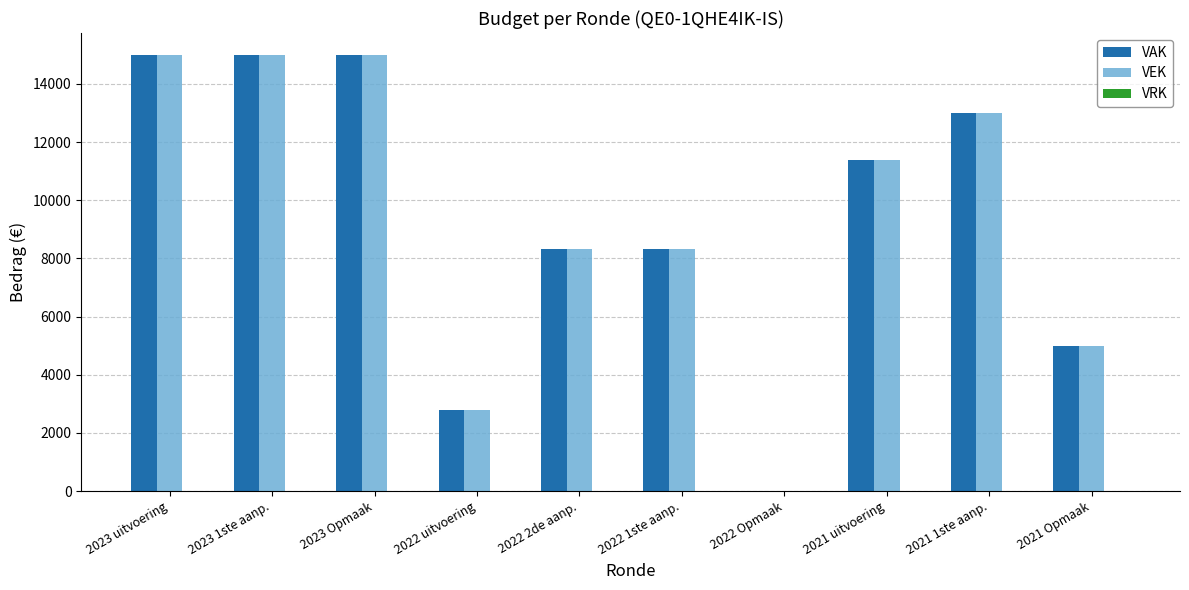

What is the highest value of the VAK series?

15000